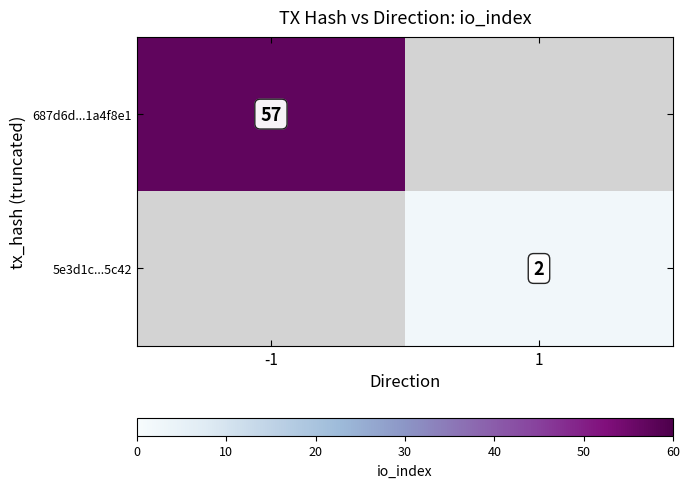

Is the value of 687d6d...1a4f8e1 at -1 greater than the value of 5e3d1c...5c42 at 1?

Yes